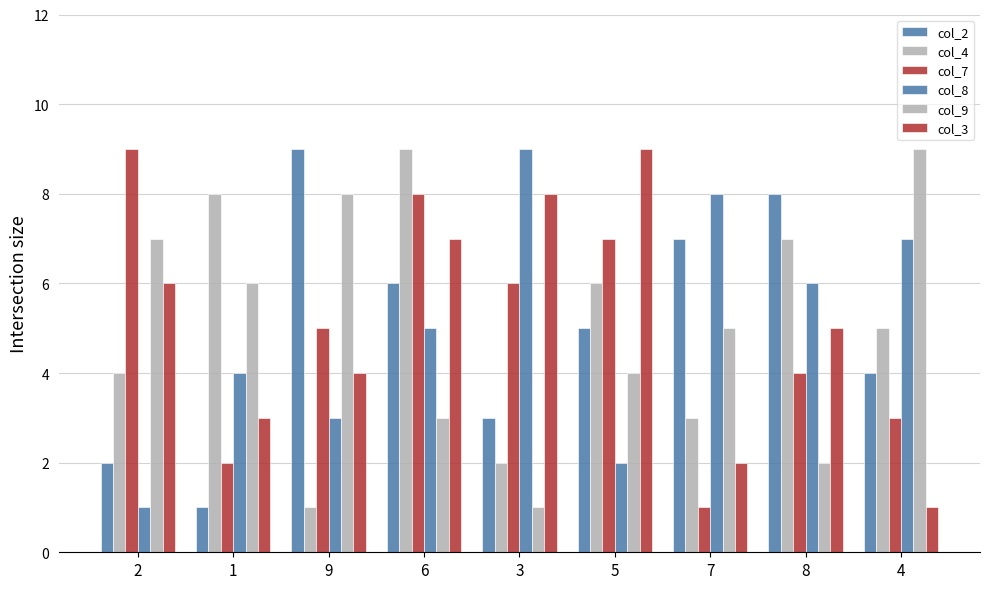

How many bars are there in each group?

6